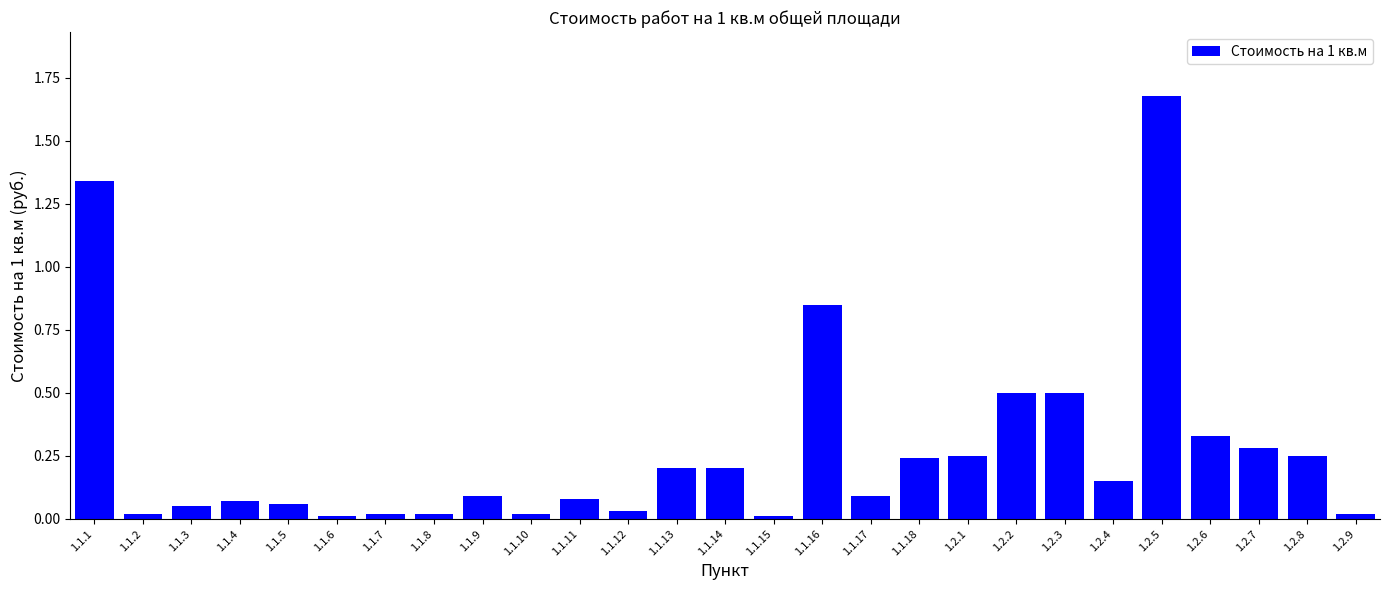

True or false: the data shows 0.2 at 1.1.18.

True